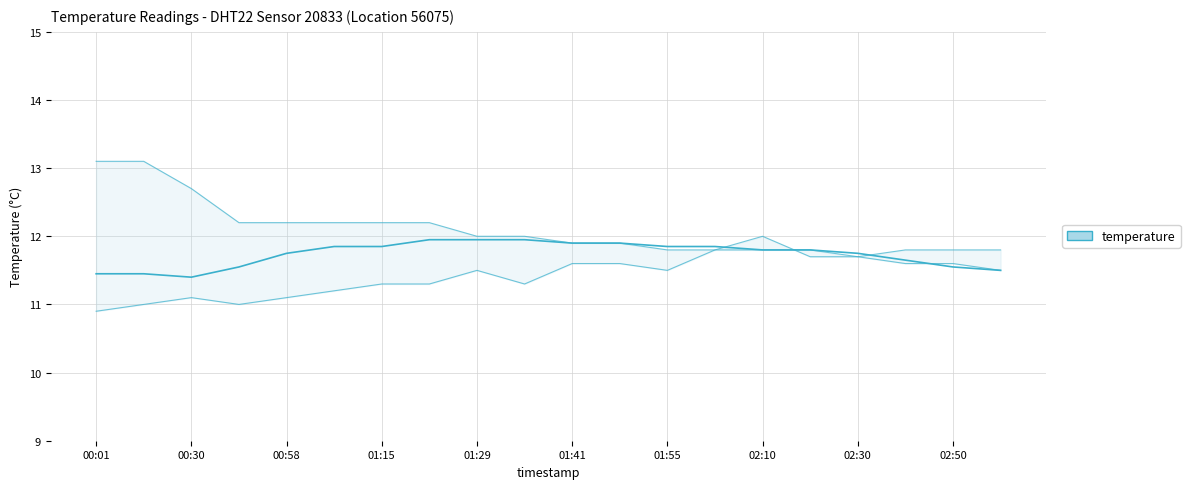

Which label corresponds to the largest value in the chart?

00:01